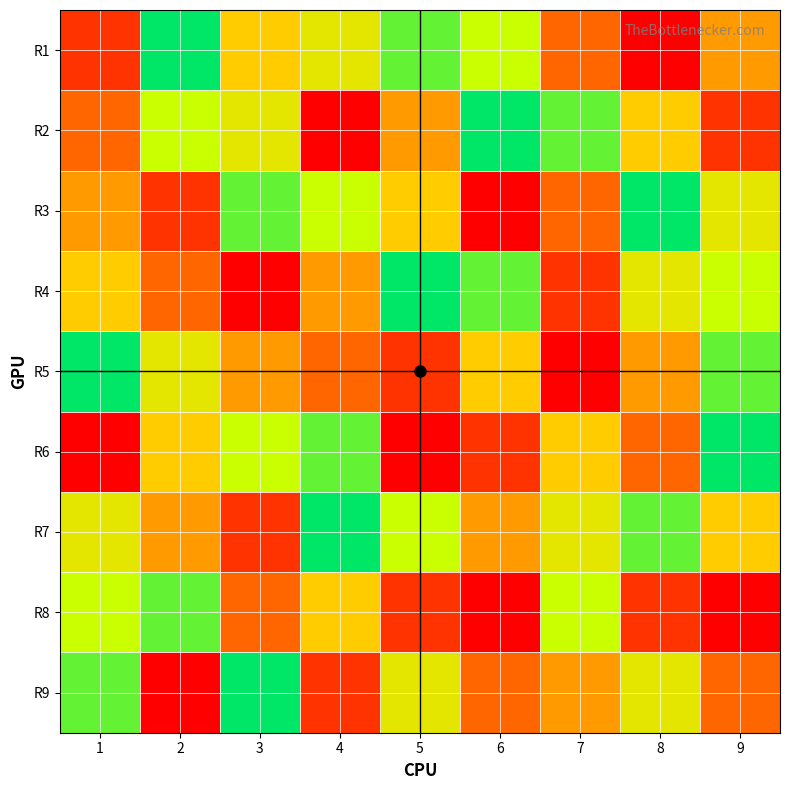

Reading left to right, list all the values displayed in this chart.

R1: 1=2	2=9	3=5	4=6	5=8	6=7	7=3	8=1	9=4
R2: 1=3	2=7	3=6	4=1	5=4	6=9	7=8	8=5	9=2
R3: 1=4	2=2	3=8	4=7	5=5	6=1	7=3	8=9	9=6
R4: 1=5	2=3	3=1	4=4	5=9	6=8	7=2	8=6	9=7
R5: 1=9	2=6	3=4	4=3	5=2	6=5	7=1	8=4	9=8
R6: 1=1	2=5	3=7	4=8	5=1	6=2	7=5	8=3	9=9
R7: 1=6	2=4	3=2	4=9	5=7	6=4	7=6	8=8	9=5
R8: 1=7	2=8	3=3	4=5	5=2	6=1	7=7	8=2	9=1
R9: 1=8	2=1	3=9	4=2	5=6	6=3	7=4	8=6	9=3